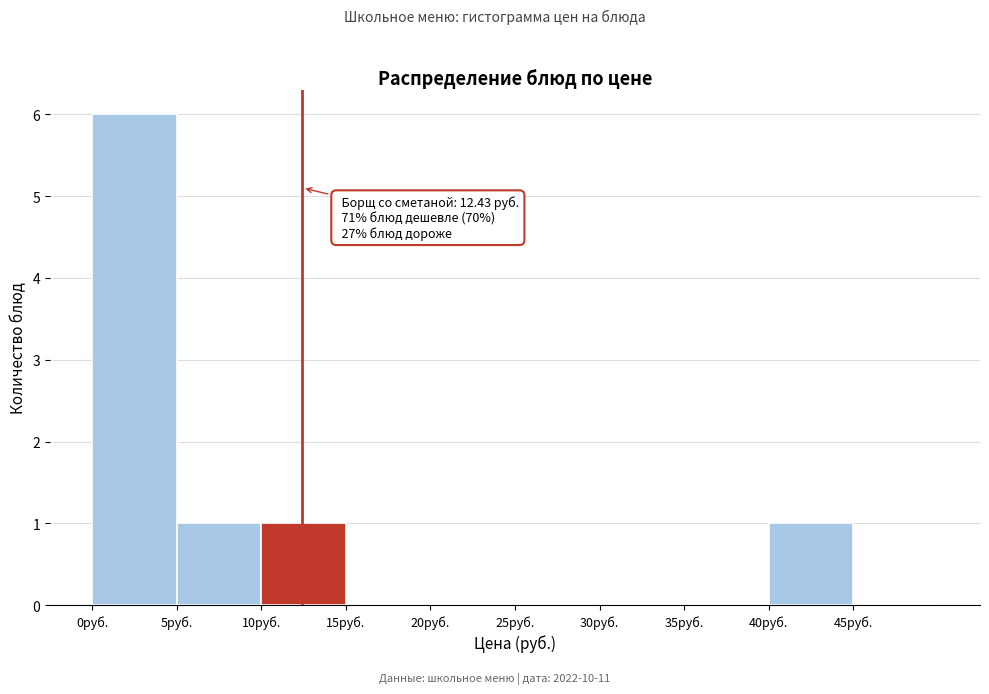

Over which range of the x-axis is the bar tallest?

0 to 5